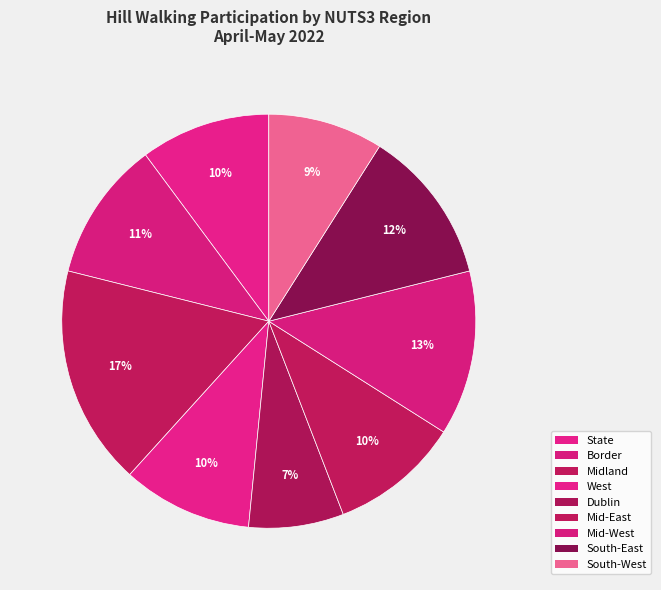

Which has a higher value, Dublin or Mid-West?

Mid-West